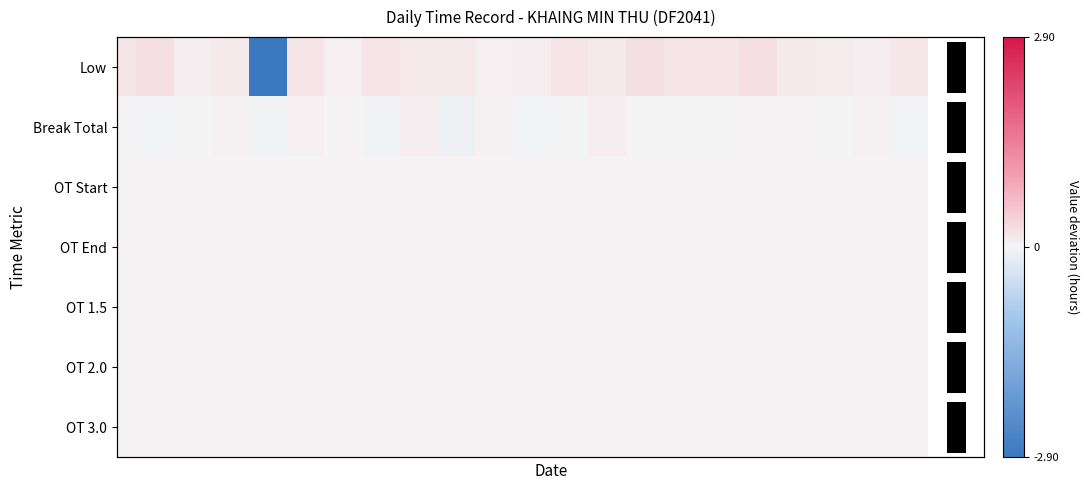

What is the spread (max minus min) of values at 4?

2.9